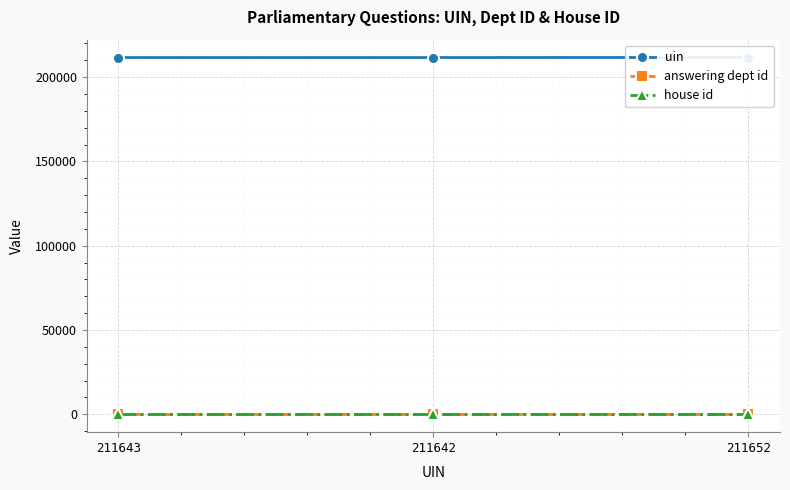

Which has a higher value, 211642 or 211652?

211652